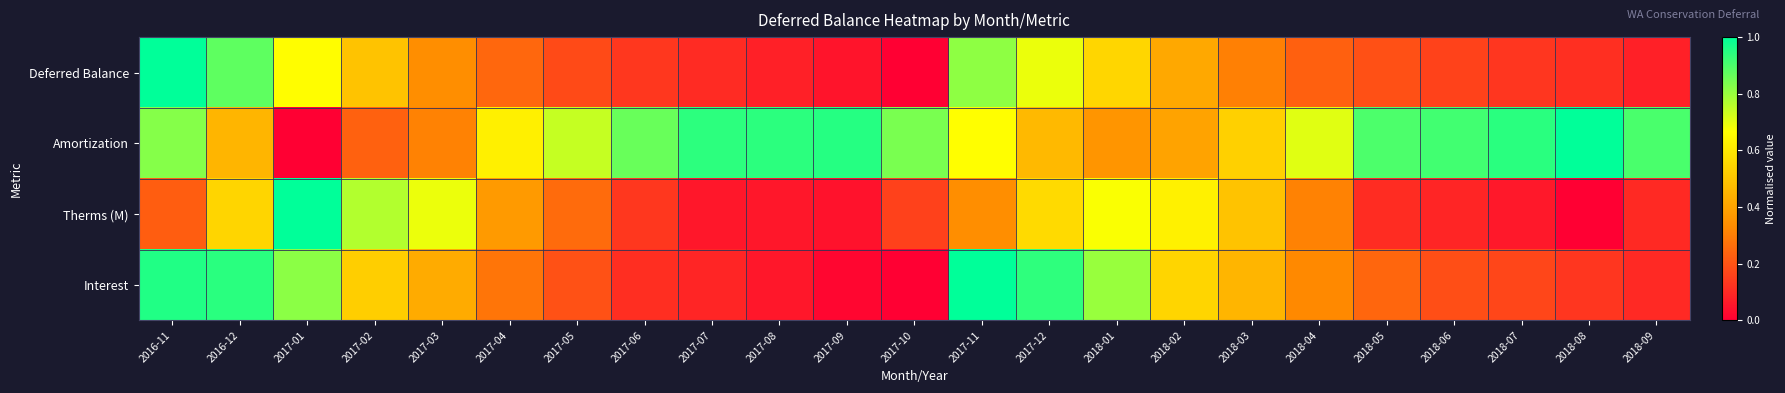

Reading left to right, extract all data points from this chart.

Deferred Balance: 2016-11=1.0	2016-12=0.9	2017-01=0.7	2017-02=0.5	2017-03=0.3	2017-04=0.2	2017-05=0.2	2017-06=0.1	2017-07=0.1	2017-08=0.1	2017-09=0.0	2017-10=0.0	2017-11=0.8	2017-12=0.7	2018-01=0.5	2018-02=0.4	2018-03=0.3	2018-04=0.2	2018-05=0.2	2018-06=0.2	2018-07=0.1	2018-08=0.1	2018-09=0.1
Amortization: 2016-11=0.8	2016-12=0.5	2017-01=0.0	2017-02=0.2	2017-03=0.3	2017-04=0.6	2017-05=0.7	2017-06=0.9	2017-07=0.9	2017-08=0.9	2017-09=0.9	2017-10=0.8	2017-11=0.7	2017-12=0.5	2018-01=0.4	2018-02=0.4	2018-03=0.5	2018-04=0.7	2018-05=0.9	2018-06=0.9	2018-07=0.9	2018-08=1.0	2018-09=0.9
Therms (M): 2016-11=0.2	2016-12=0.5	2017-01=1.0	2017-02=0.8	2017-03=0.7	2017-04=0.4	2017-05=0.3	2017-06=0.1	2017-07=0.1	2017-08=0.1	2017-09=0.0	2017-10=0.2	2017-11=0.3	2017-12=0.6	2018-01=0.7	2018-02=0.6	2018-03=0.5	2018-04=0.3	2018-05=0.1	2018-06=0.1	2018-07=0.1	2018-08=0.0	2018-09=0.1
Interest: 2016-11=1.0	2016-12=0.9	2017-01=0.8	2017-02=0.5	2017-03=0.4	2017-04=0.3	2017-05=0.2	2017-06=0.1	2017-07=0.1	2017-08=0.1	2017-09=0.0	2017-10=0.0	2017-11=1.0	2017-12=0.9	2018-01=0.8	2018-02=0.5	2018-03=0.5	2018-04=0.3	2018-05=0.2	2018-06=0.2	2018-07=0.2	2018-08=0.1	2018-09=0.1